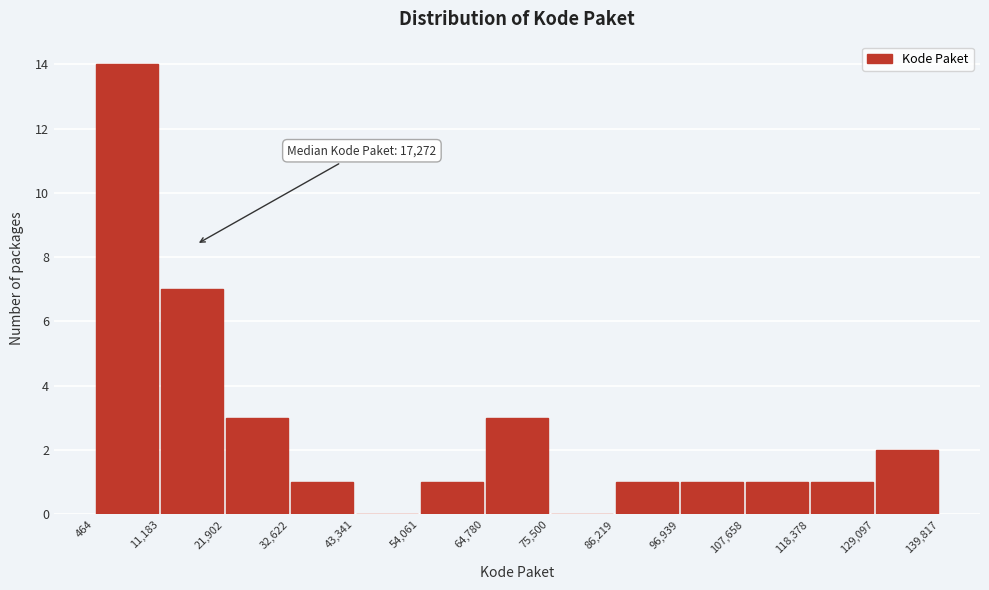

Which range on the x-axis has the tallest bar?

464 to 11,183